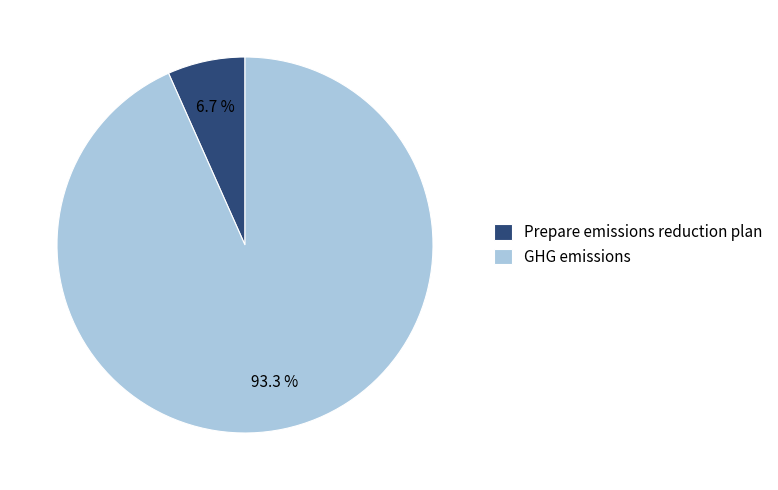

Which category has the smallest portion of the pie?

Prepare emissions reduction plan